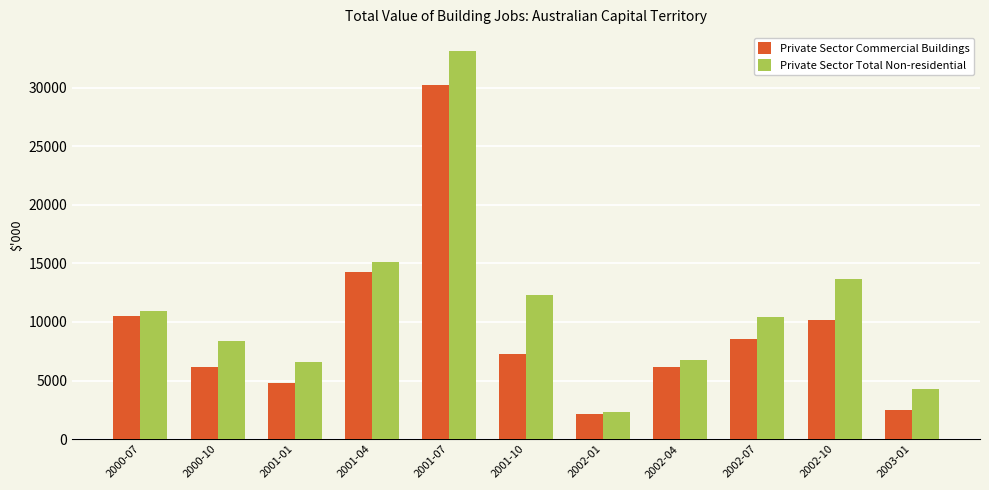

How many data points in Private Sector Total Non-residential are less than 10419?

5